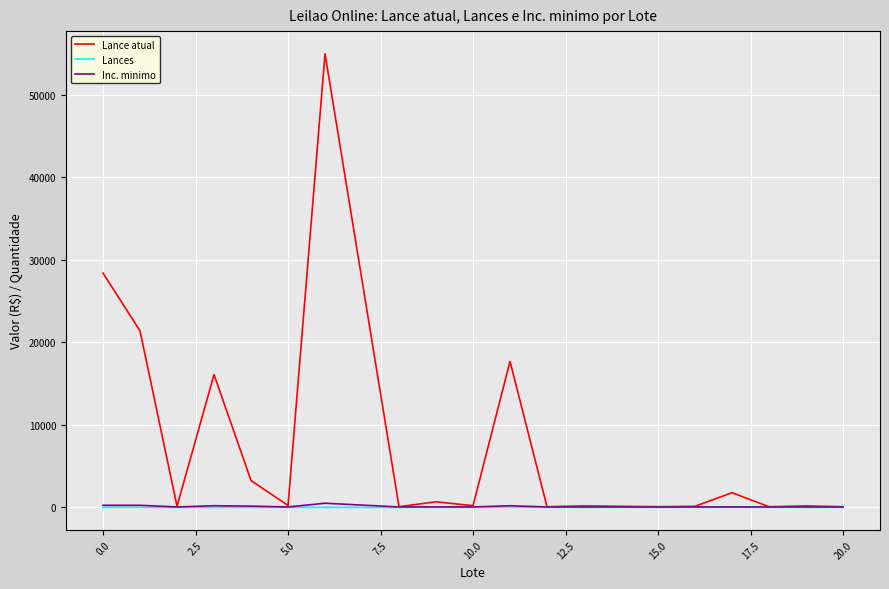

True or false: Lances has more than 1 interior local peaks.

True